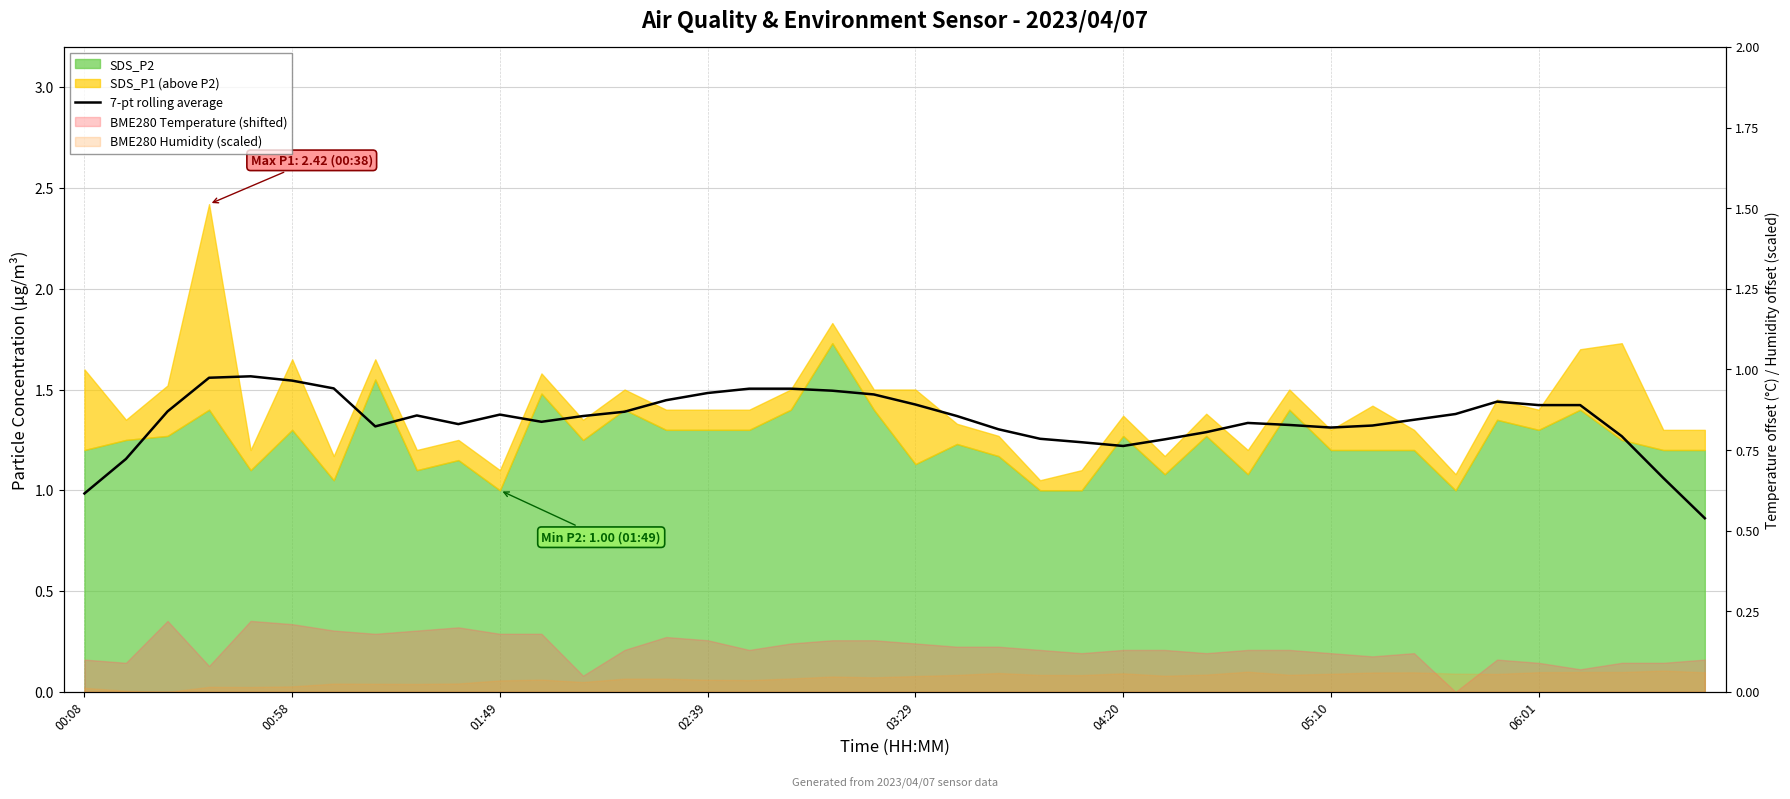

What is the smallest value displayed?

0.9